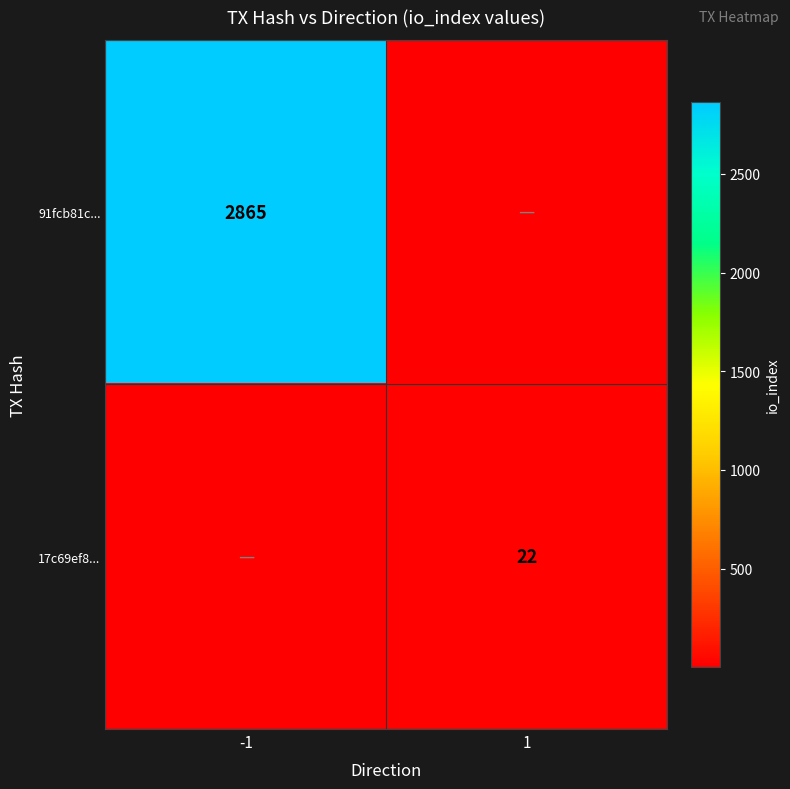

Is the value of 17c69ef8... at 1 greater than the value of 91fcb81c... at -1?

No